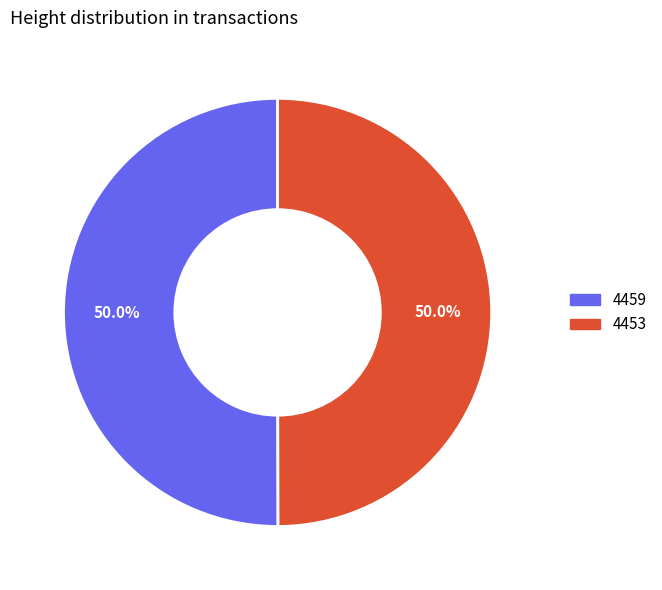

What is the ratio of the value at 4453 to the value at 4459?

1.0